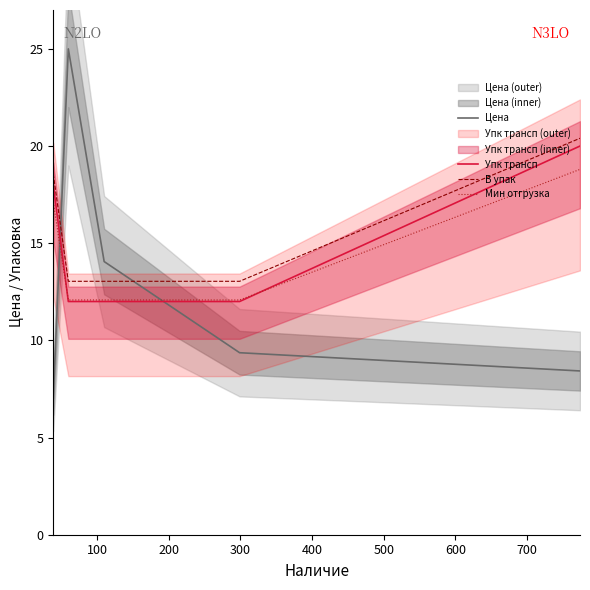

True or false: Мин отгрузка and В упак intersect in this chart.

False